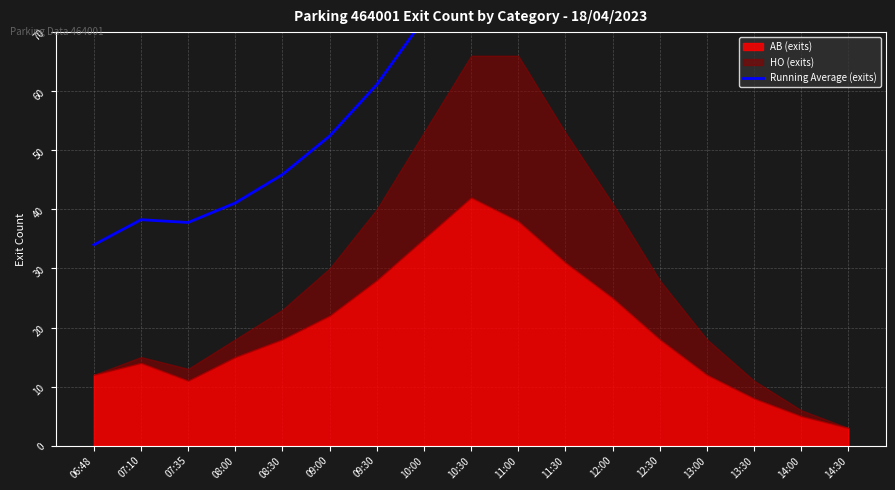

Reading left to right, list all the values displayed in this chart.

34.0	38.2	37.8	41.1	45.9	52.4	61.1	72.2	85.0	95.2	100.2	101.5	99.8	96.3	92.0	87.3	82.7